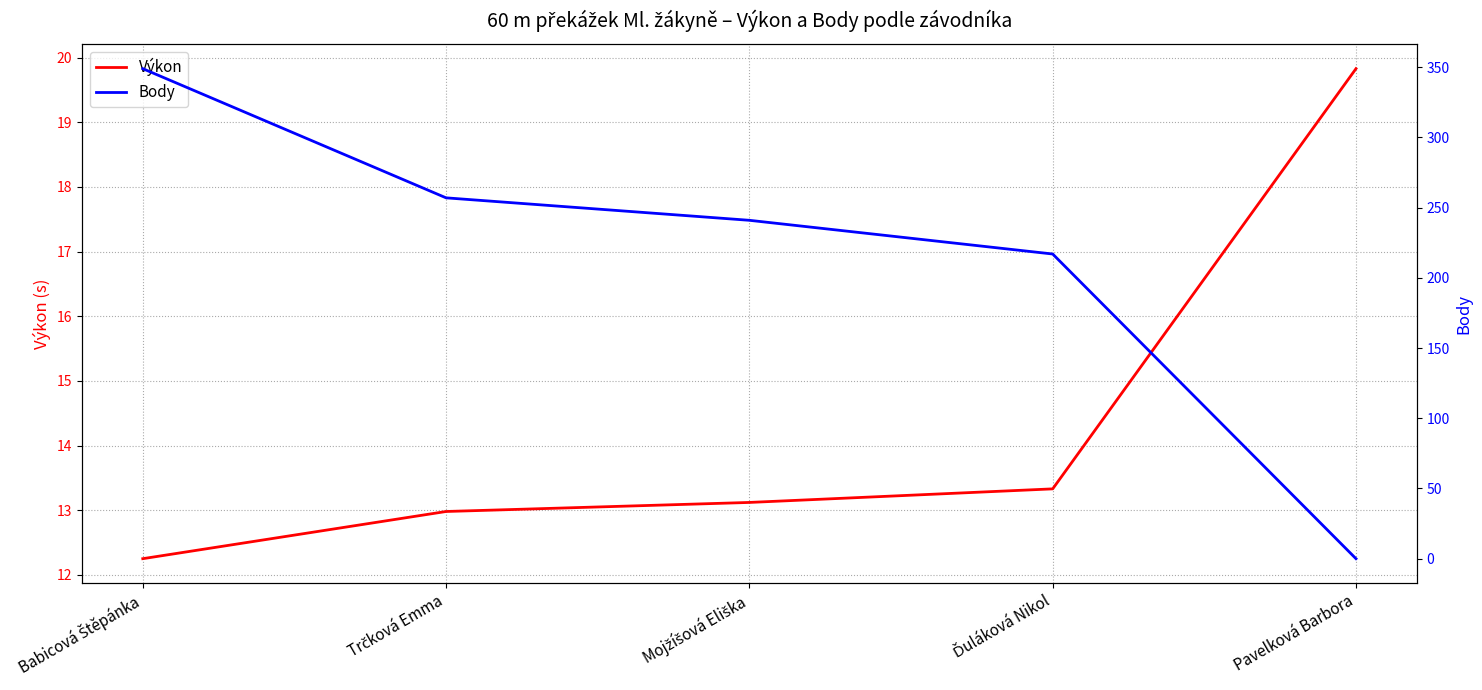

The Výkon series shows 13.3 at Ďuláková Nikol. True or false?

True